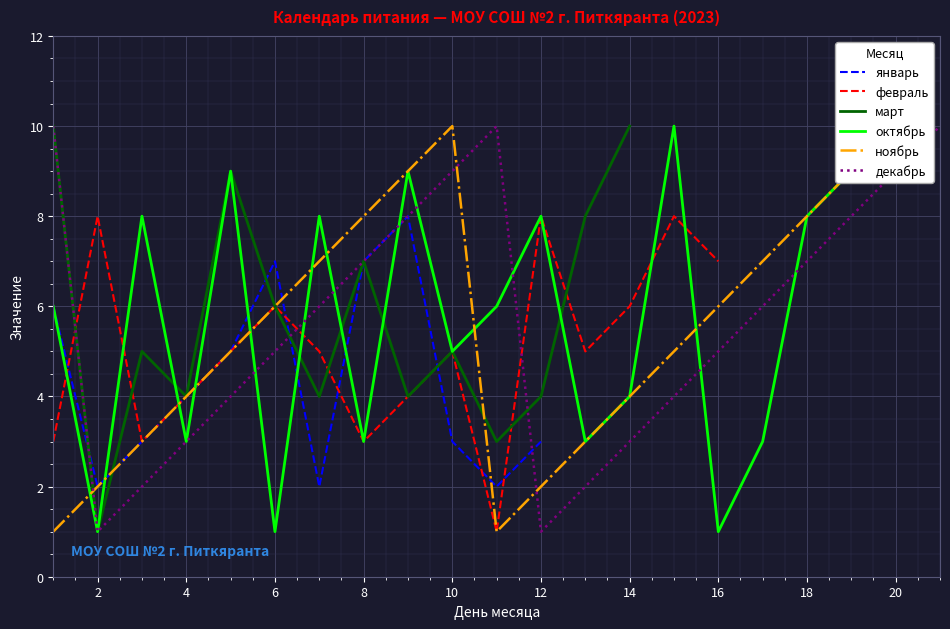

The декабрь series shows 9 at 10. True or false?

True